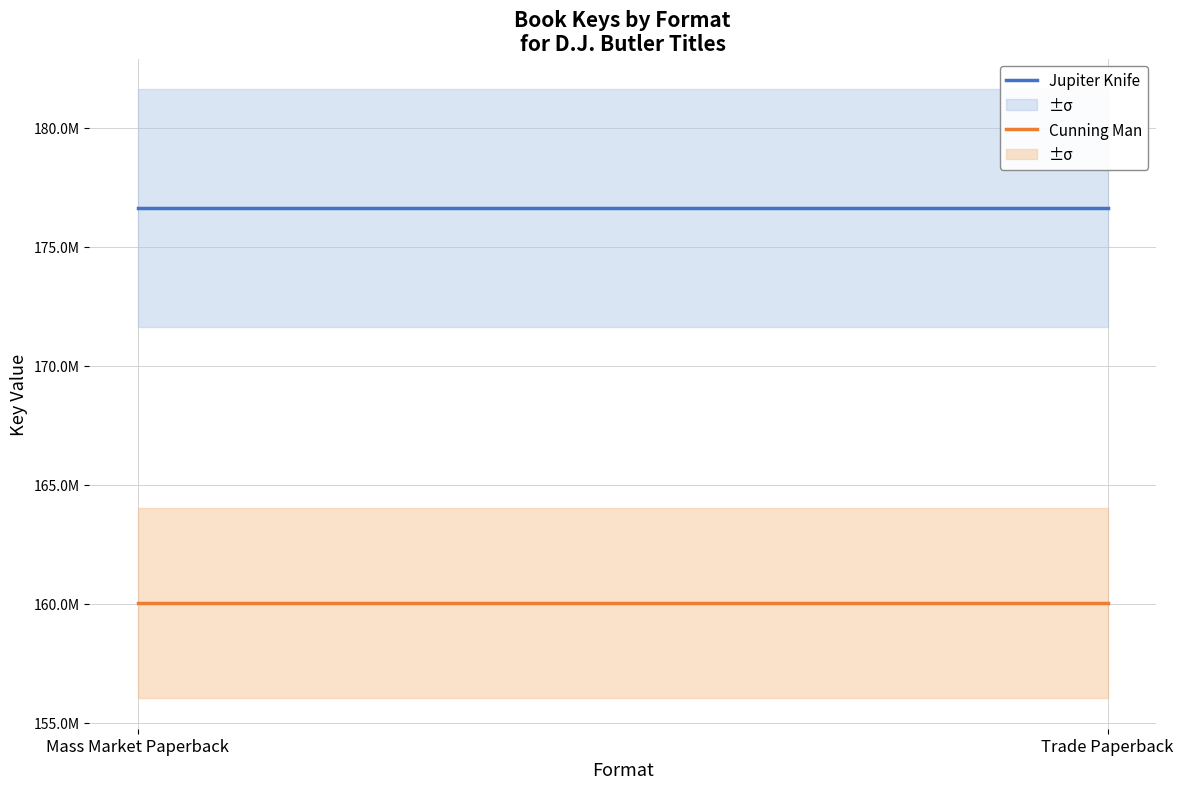

What is the value of the Jupiter Knife point at the 2nd from the left?

176613646